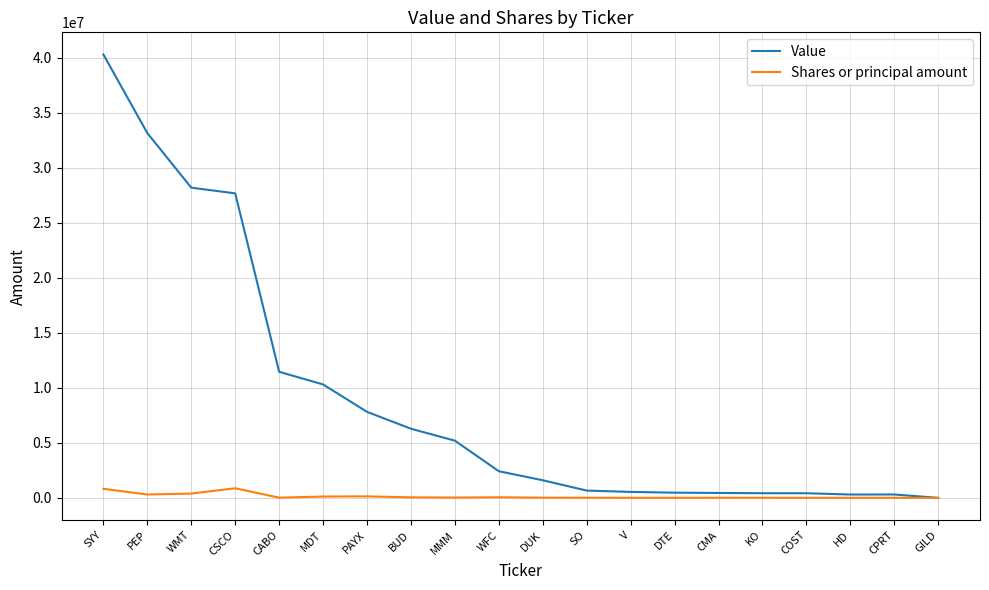

Which label corresponds to the largest value in the chart?

SYY